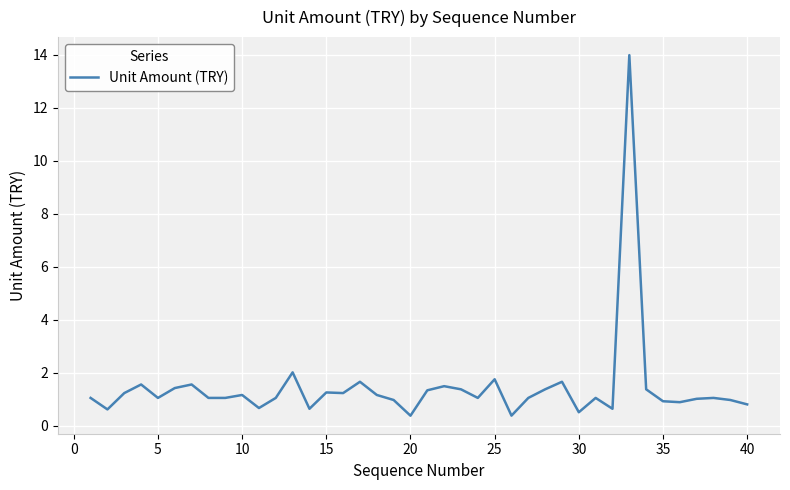

What is the greatest value displayed?

14.0